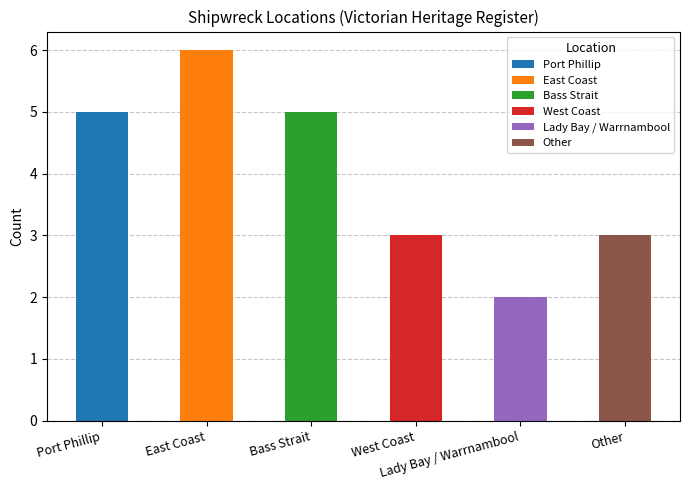

Which label corresponds to the largest value in the chart?

East Coast